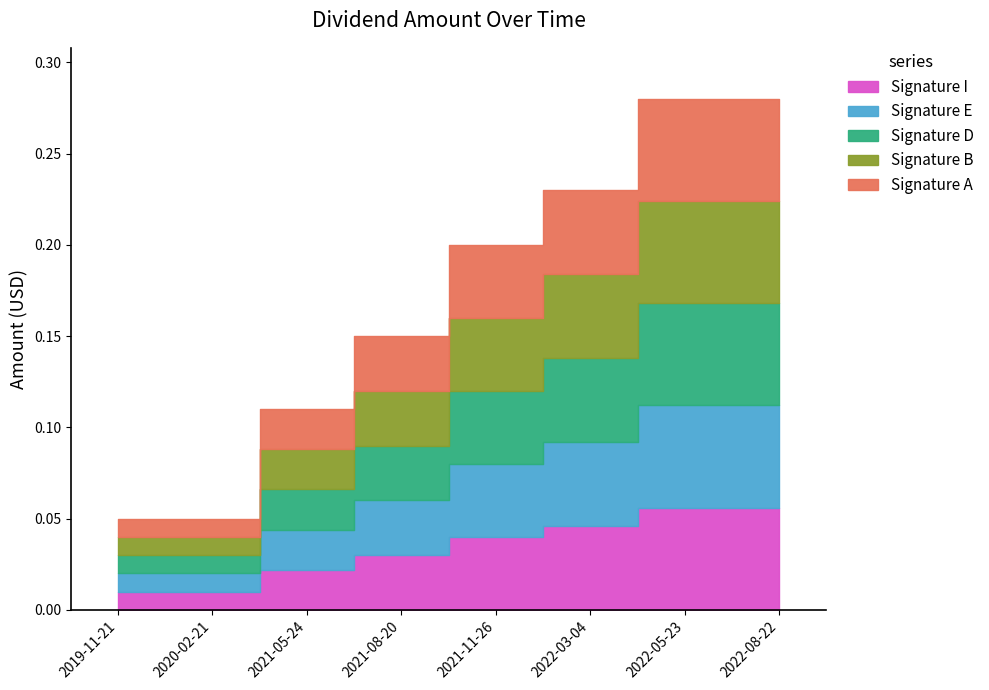

At which label is the value closest to 0?

2019-11-21